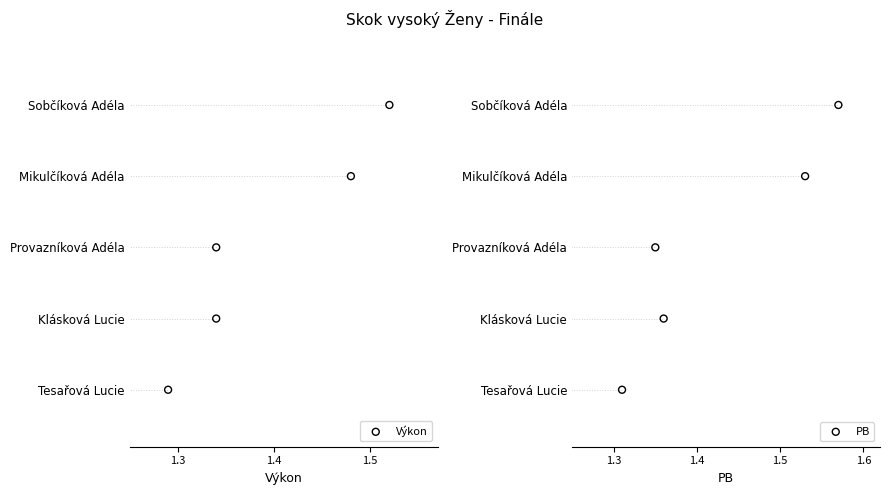

What is the total value across all series at 1.5?

2